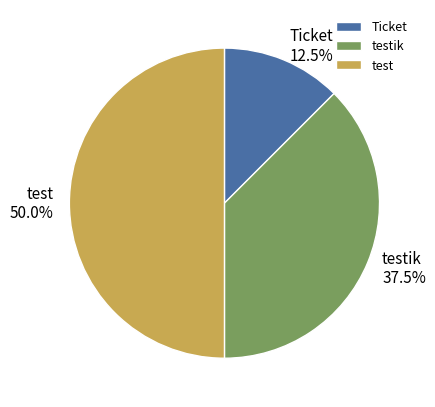

How many slices are in this pie chart?

3